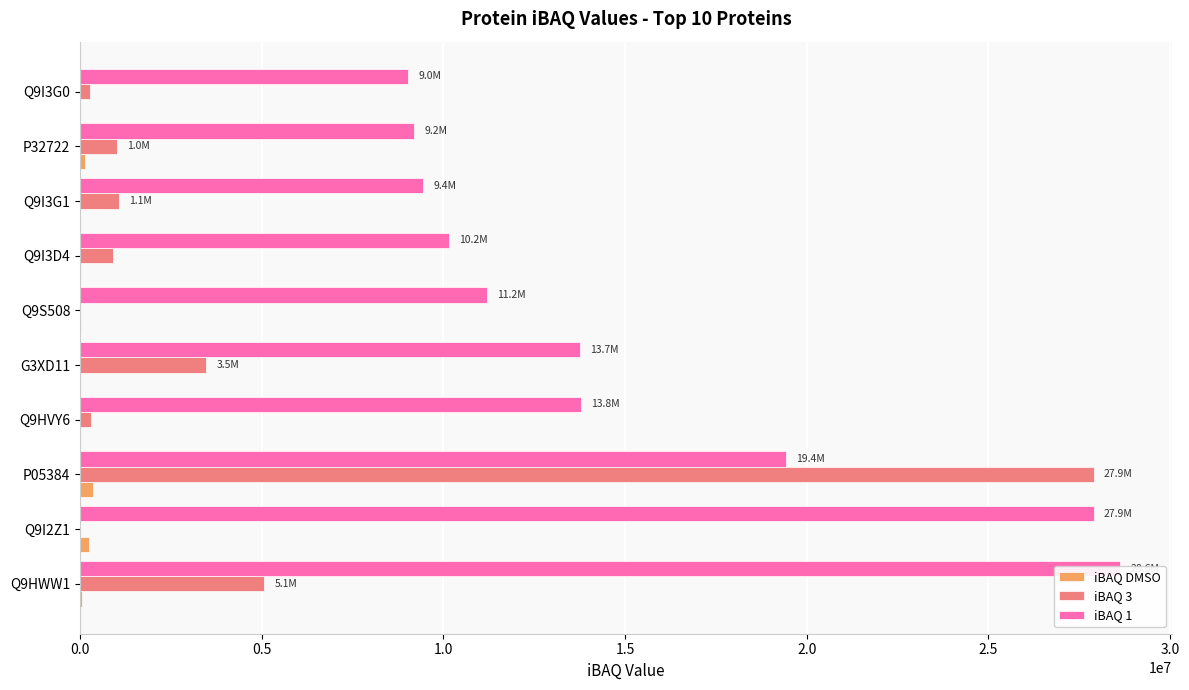

What position from the left is Q9S508?

6